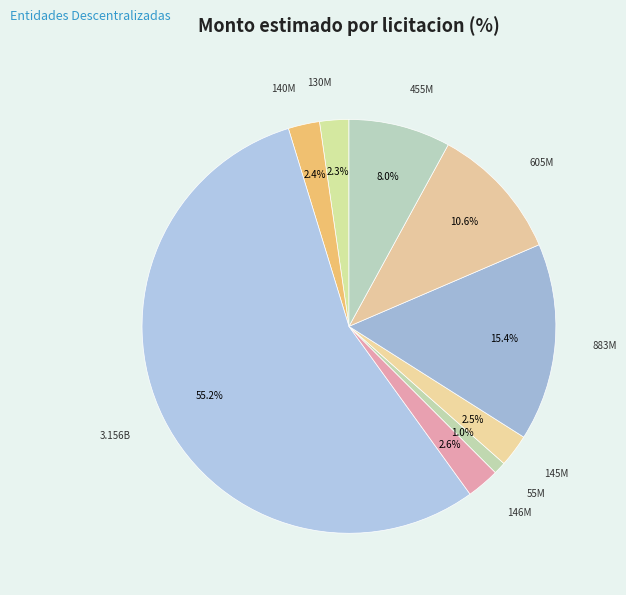

How many segments does this pie chart have?

9